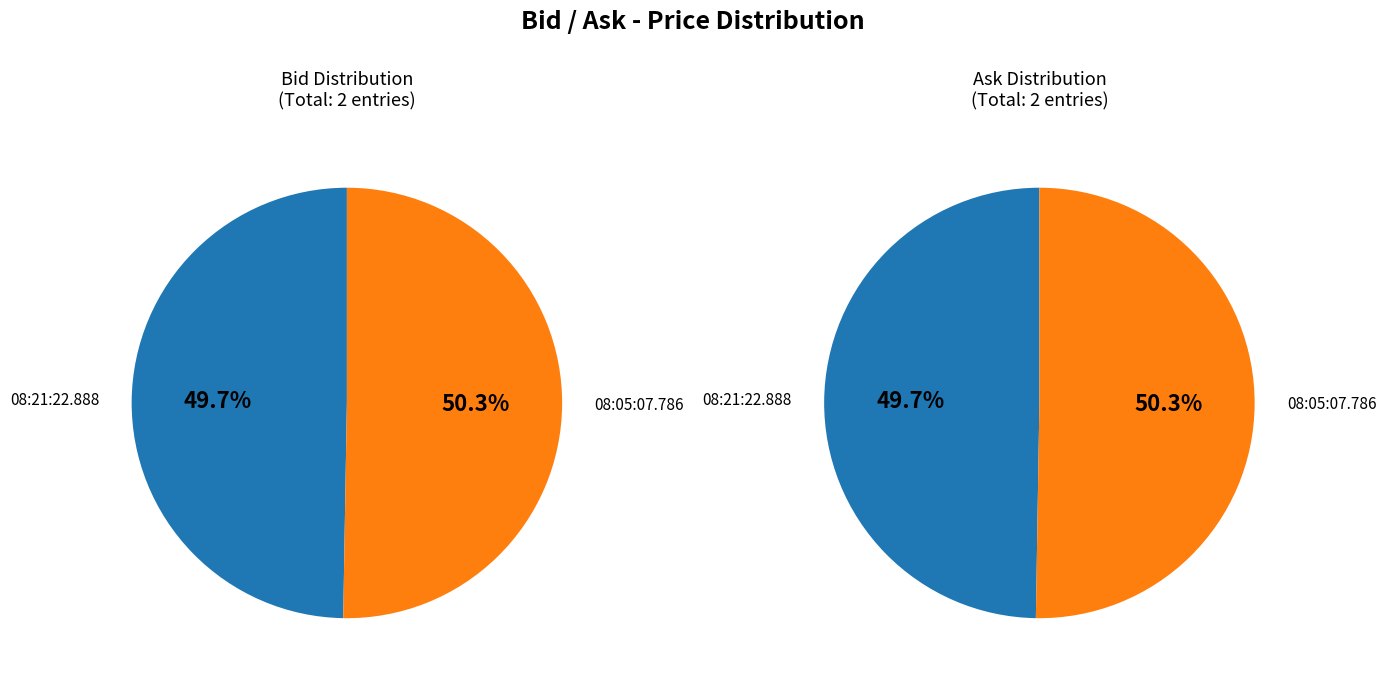

Combined, do 08:21:22.888 and 08:05:07.786 account for over 50%?

Yes